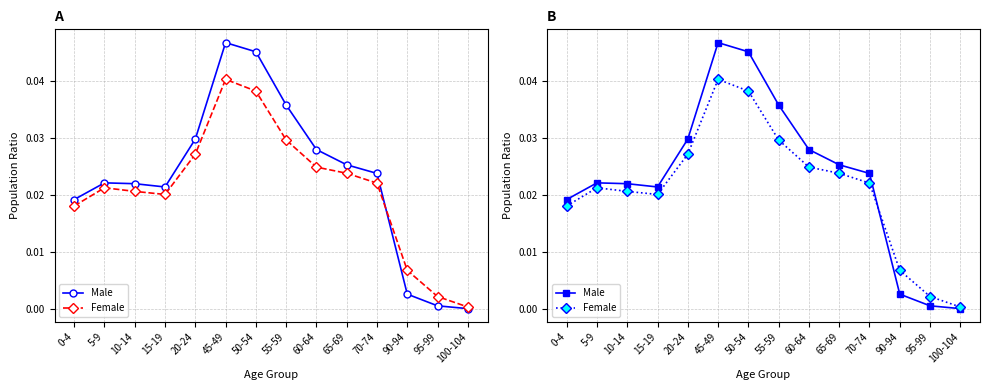

True or false: Male and Female intersect in this chart.

True